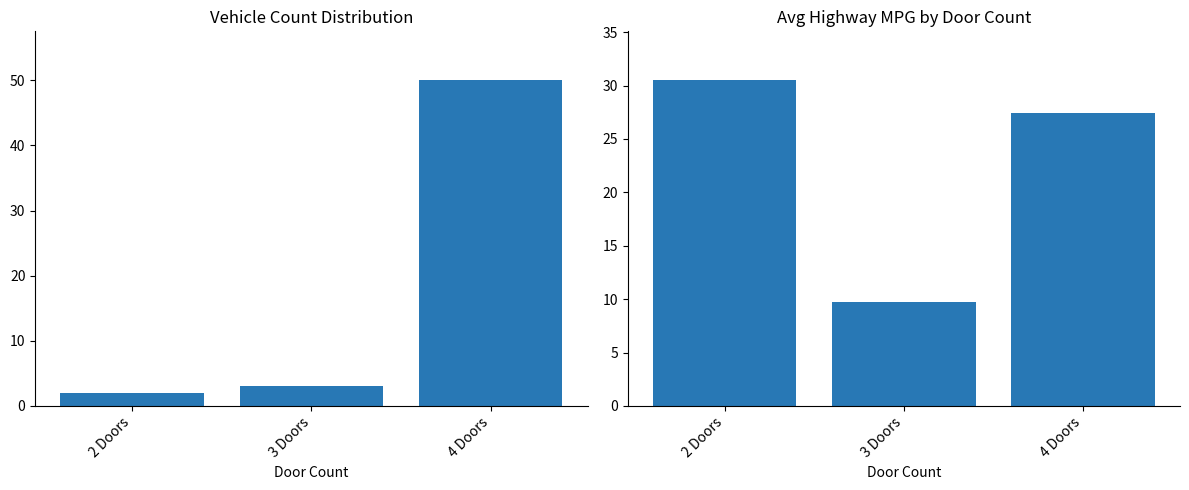

What is the label of the 2nd bar from the left?

3 Doors